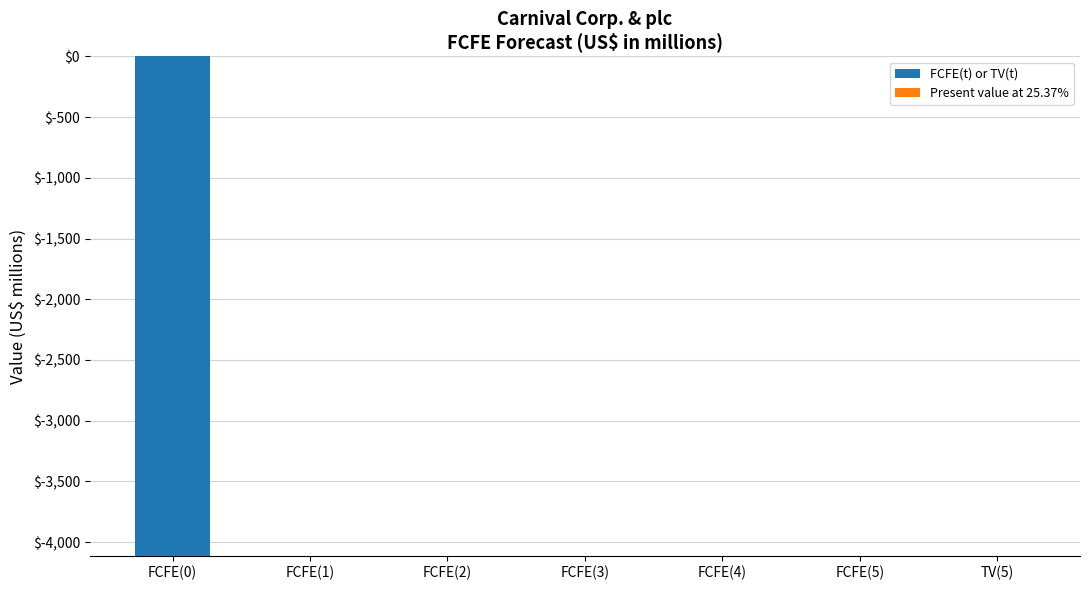

How many series are shown in this chart?

1